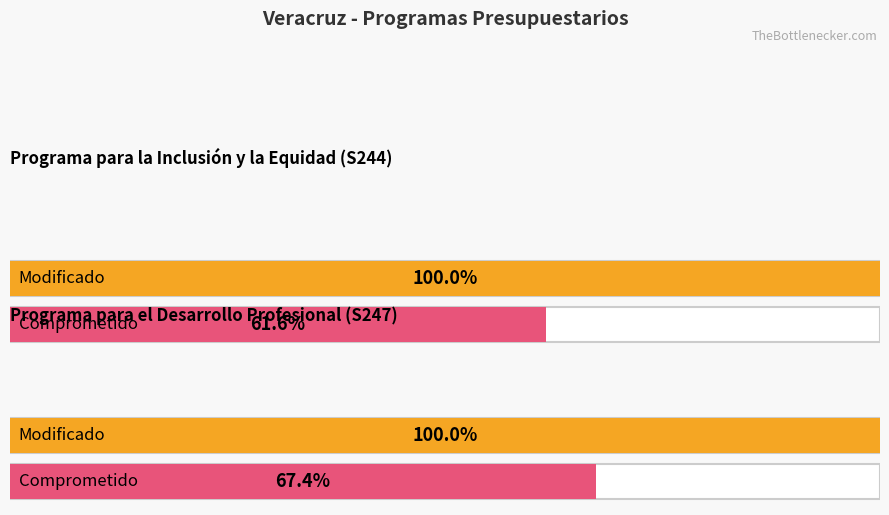

What is the label of the 2nd bar from the left?

Programa para el Desarrollo Profesional